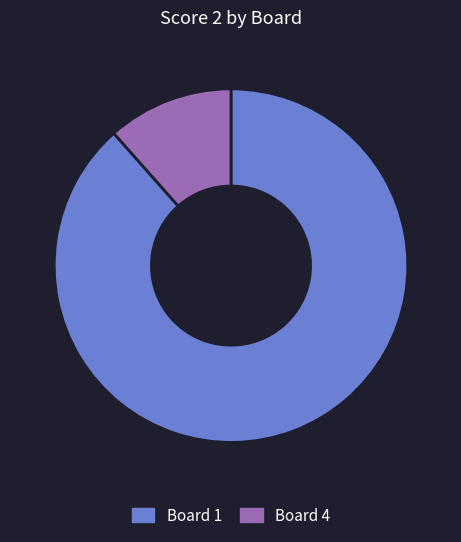

The Board 1 slice represents 74% of the pie. True or false?

False